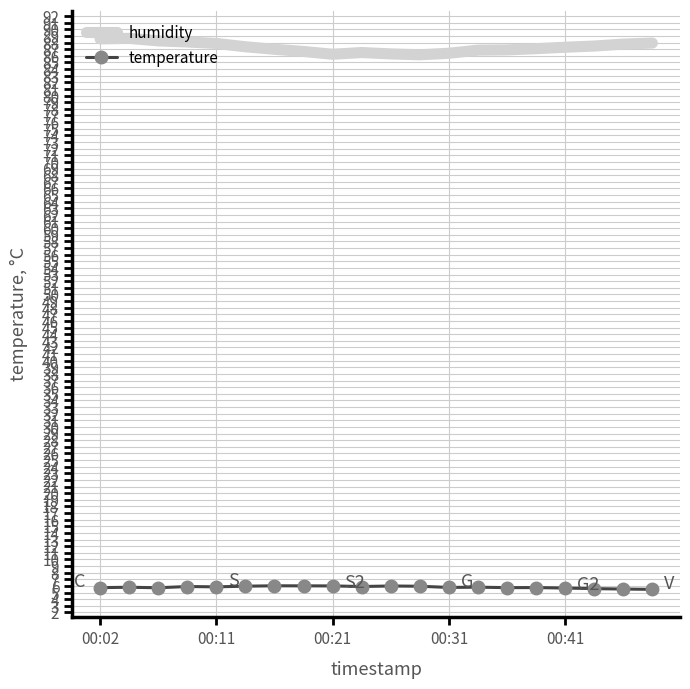

What is the difference between the second highest and second lowest values in the humidity series?

2.3